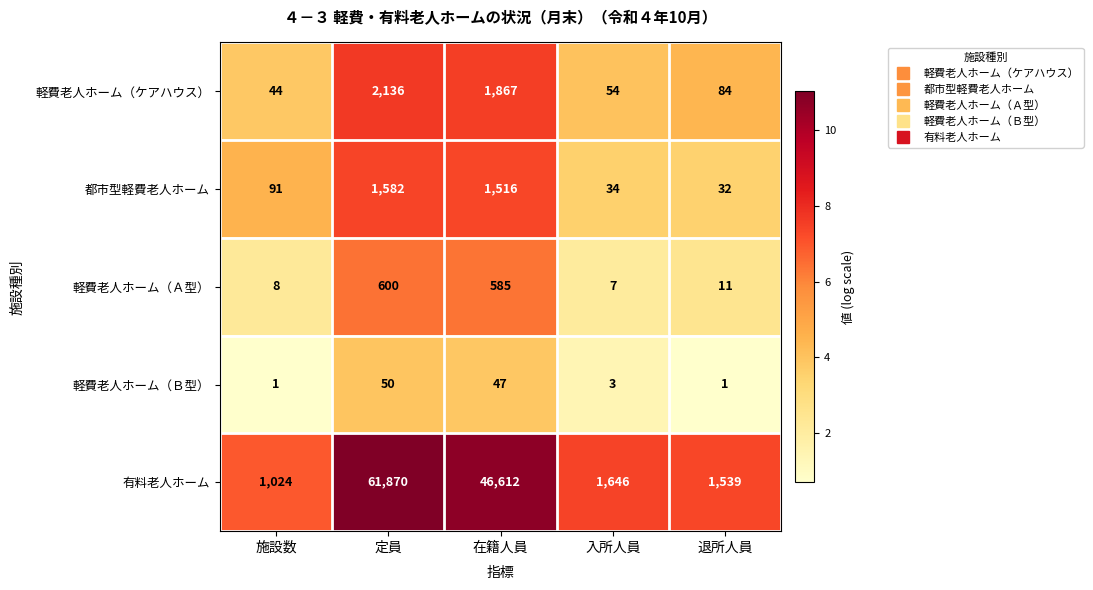

Reading left to right, transcribe all the data shown in this chart.

軽費老人ホーム（ケアハウス）: 施設数=44	定員=2136	在籍人員=1867	入所人員=54	退所人員=84
都市型軽費老人ホーム: 施設数=91	定員=1582	在籍人員=1516	入所人員=34	退所人員=32
軽費老人ホーム（Ａ型）: 施設数=8	定員=600	在籍人員=585	入所人員=7	退所人員=11
軽費老人ホーム（Ｂ型）: 施設数=1	定員=50	在籍人員=47	入所人員=3	退所人員=1
有料老人ホーム: 施設数=1024	定員=61870	在籍人員=46612	入所人員=1646	退所人員=1539